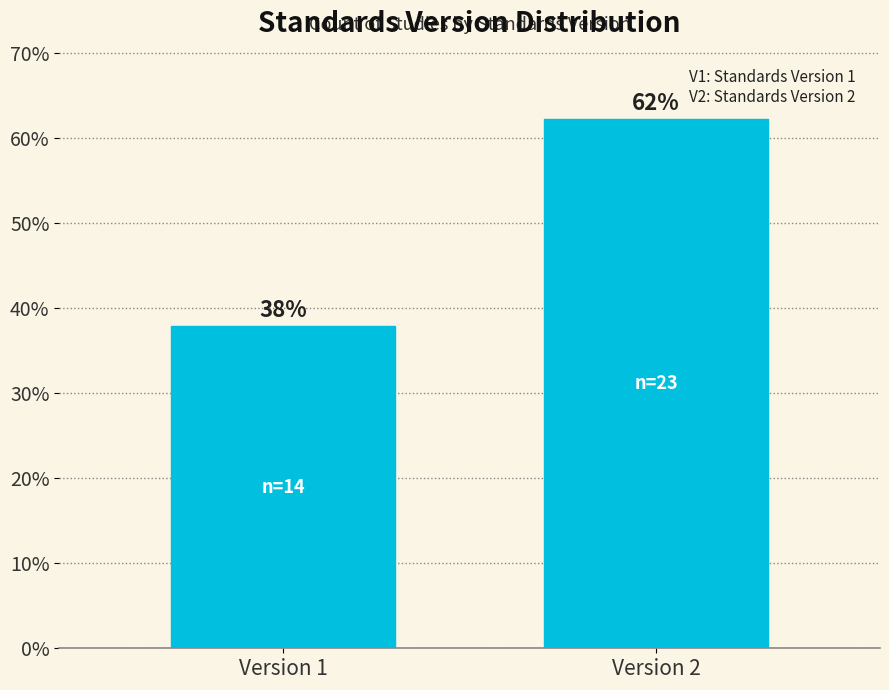

Which has a higher value, Version 2 or Version 1?

Version 2